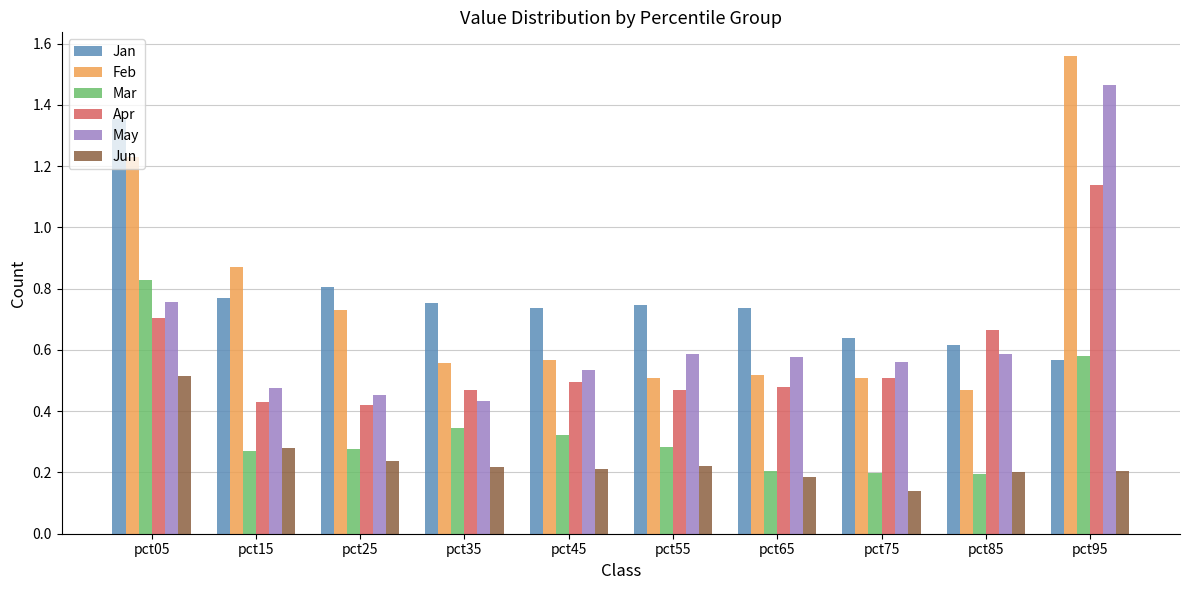

Which series has the widest spread of values?

Feb